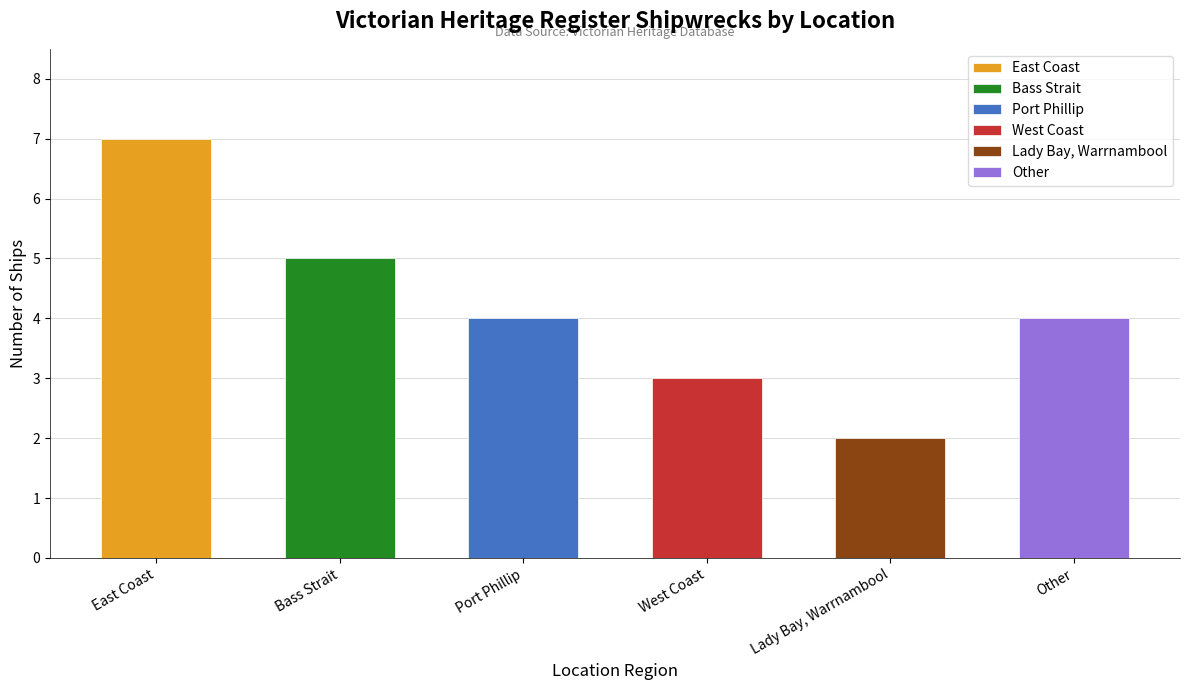

List the labels in order of value, smallest first.

Lady Bay, Warrnambool, West Coast, Port Phillip, Other, Bass Strait, East Coast